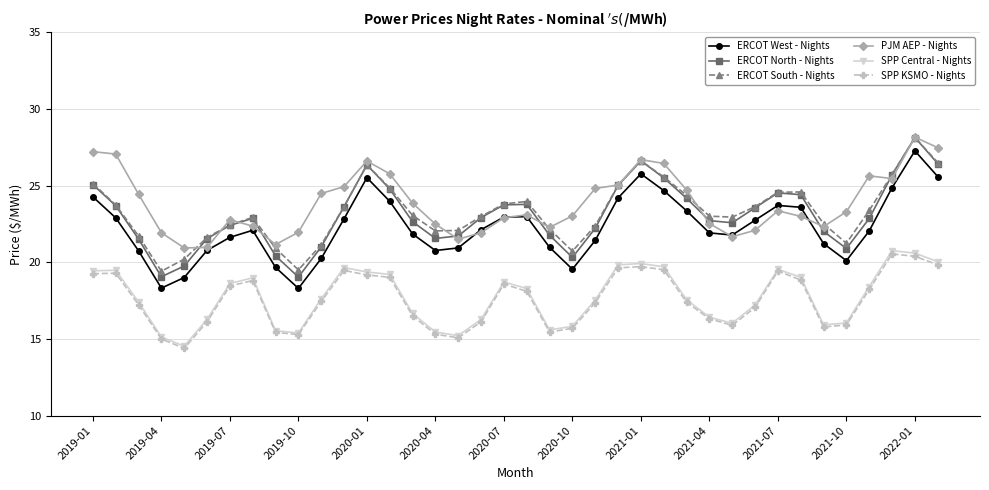

True or false: PJM AEP - Nights and SPP Central - Nights intersect in this chart.

False